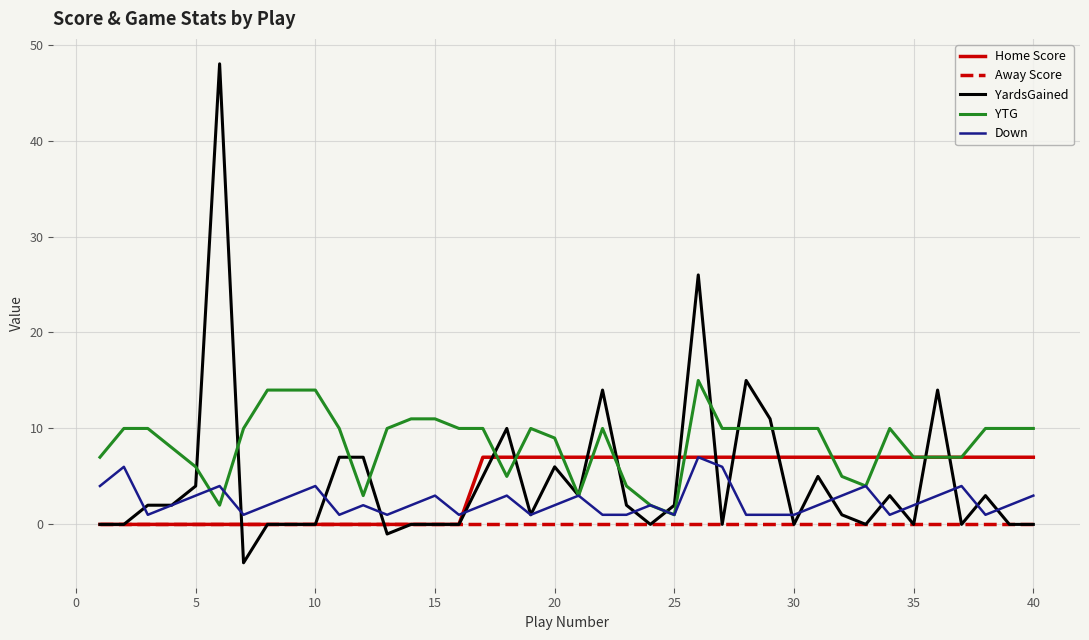

Which series has the largest total across all categories?

YTG